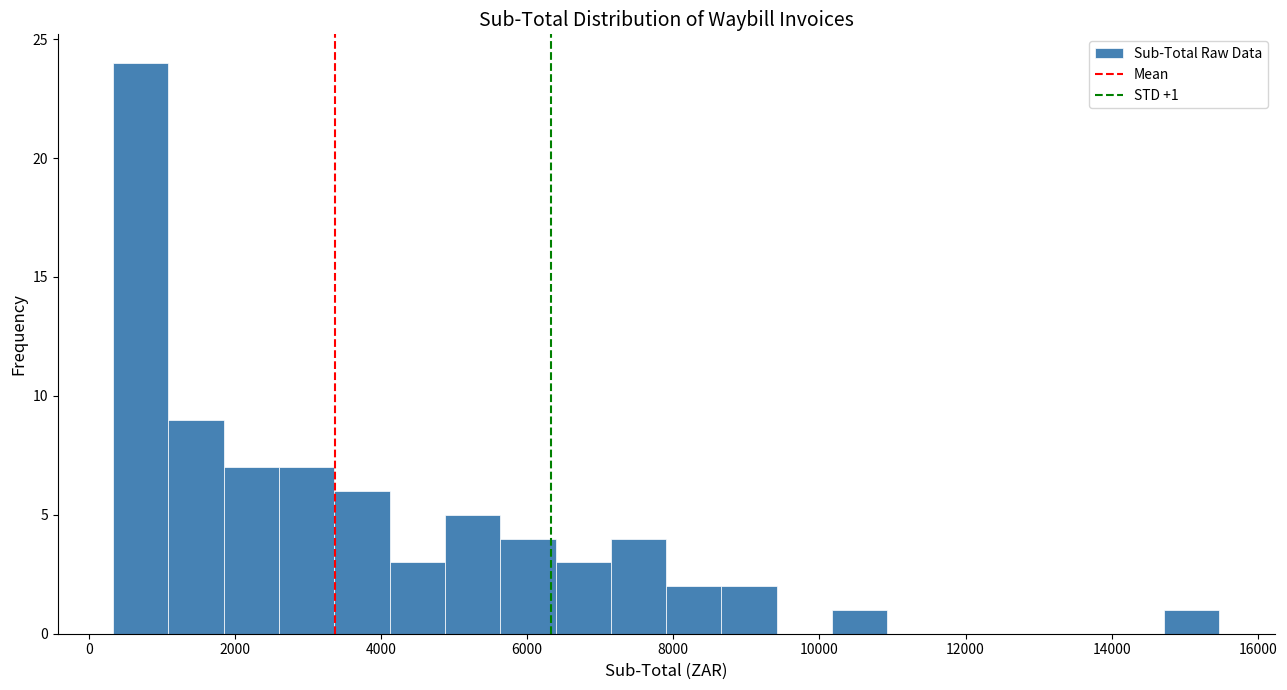

Around what value on the x-axis is the tallest bar? Give the approximate position of its centre, as read against the axis.

800